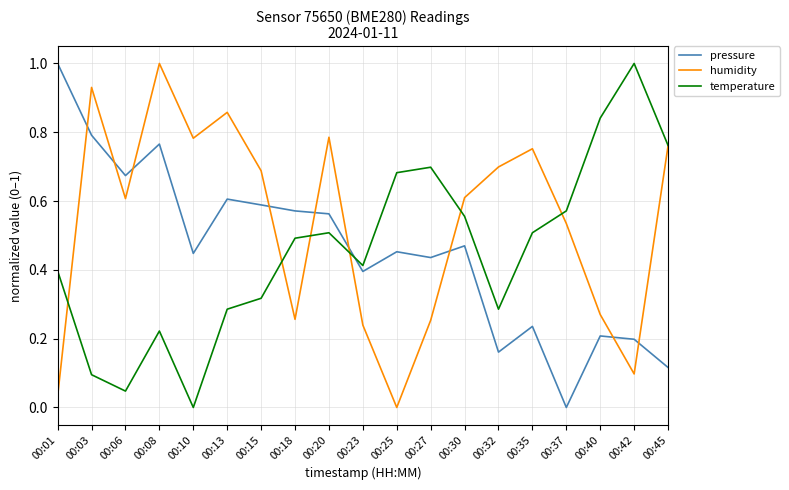

At which label does humidity reach its minimum?

00:25